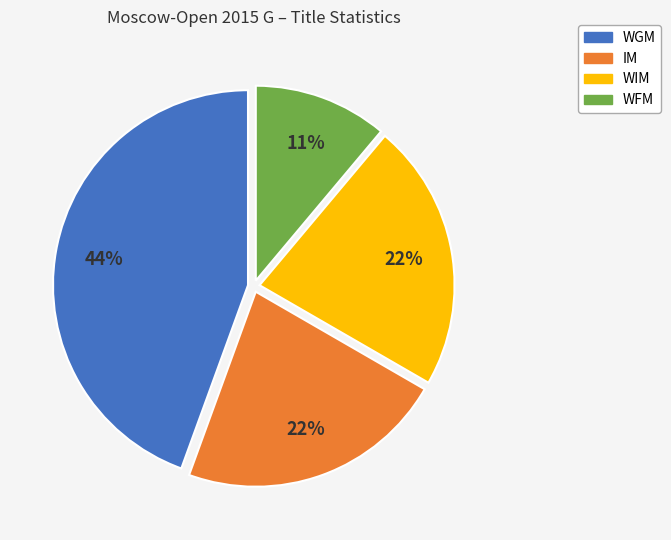

Which has a higher value, IM or WFM?

IM